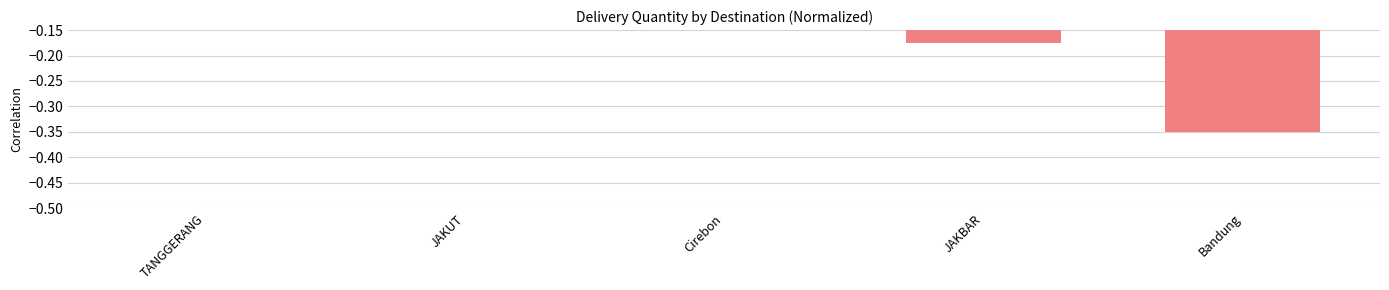

True or false: the data shows -0.2 at JAKBAR.

True